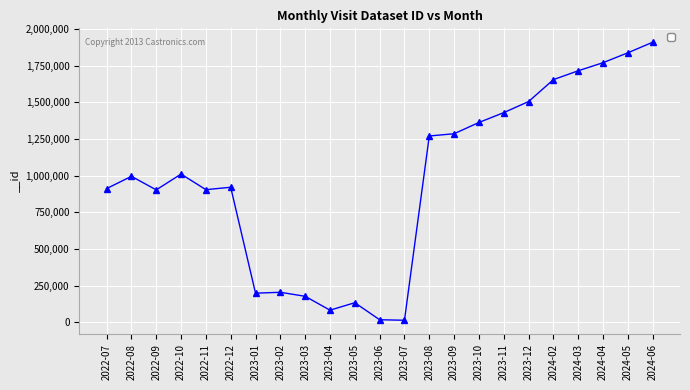

What is the label of the 8th point from the left?

2023-02